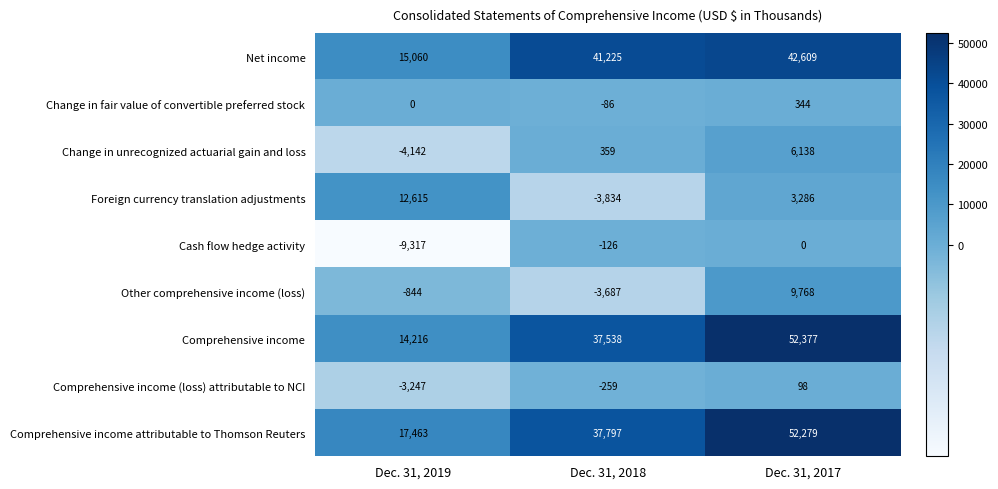

True or false: Foreign currency translation adjustments has a value of 5676 at Dec. 31, 2017.

False